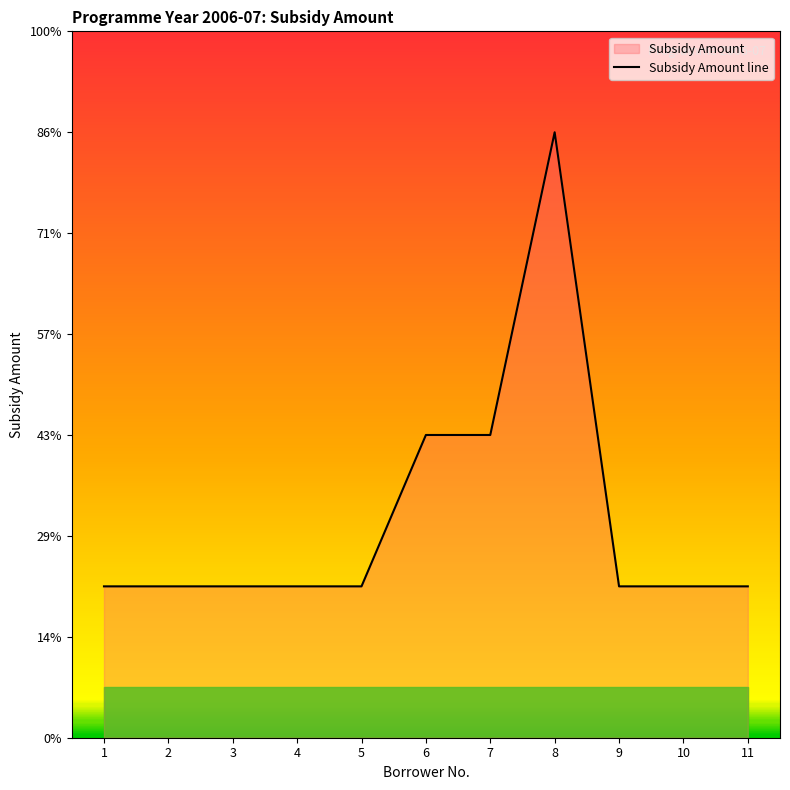

Rank the categories by value from lowest to highest.

1, 2, 3, 4, 5, 9, 10, 11, 6, 7, 8